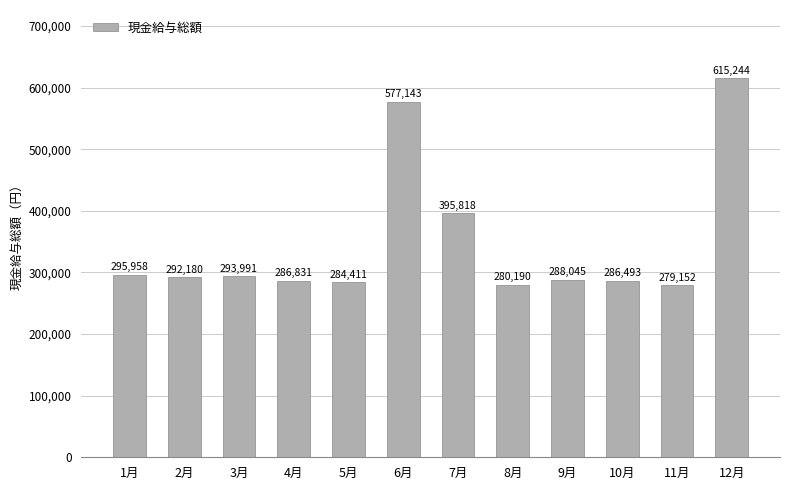

What is the value of the 4th bar from the left?

286831